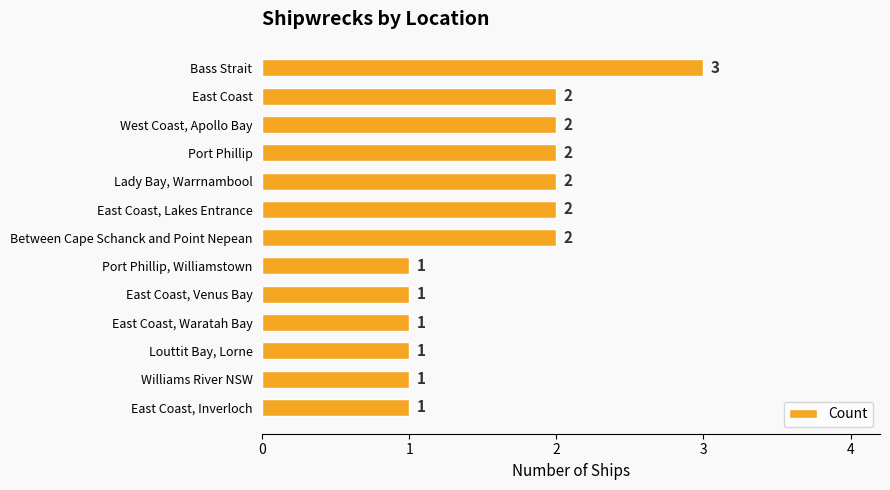

What is the ratio of the value at East Coast, Waratah Bay to the value at East Coast, Lakes Entrance?

0.5